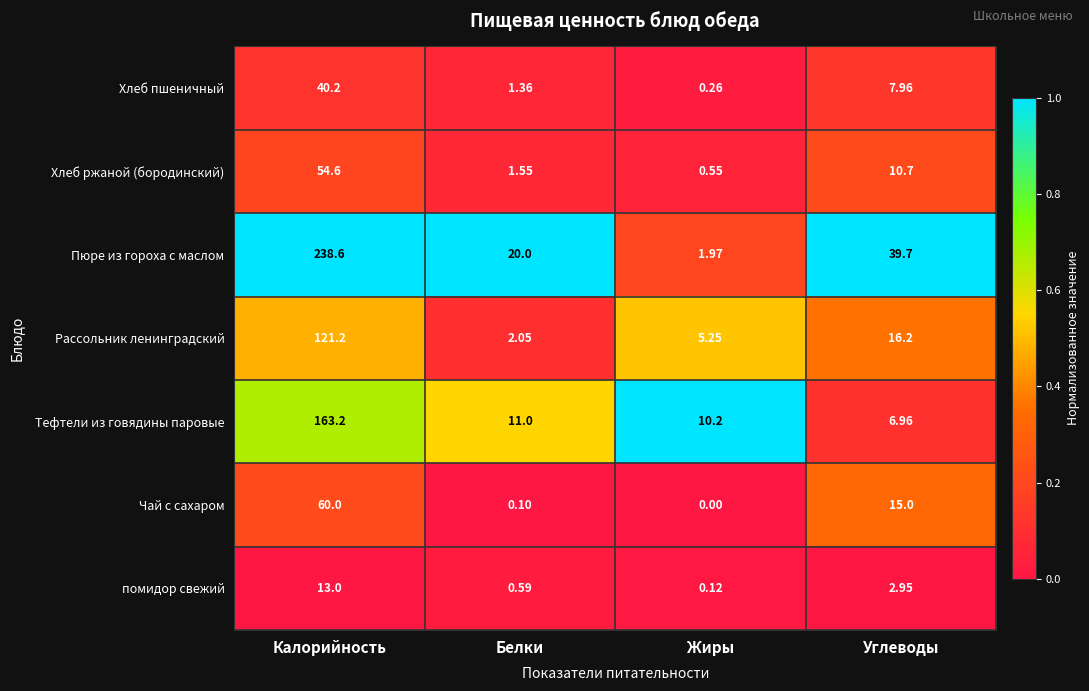

Which category has the lowest value in the Чай с сахаром series?

Жиры